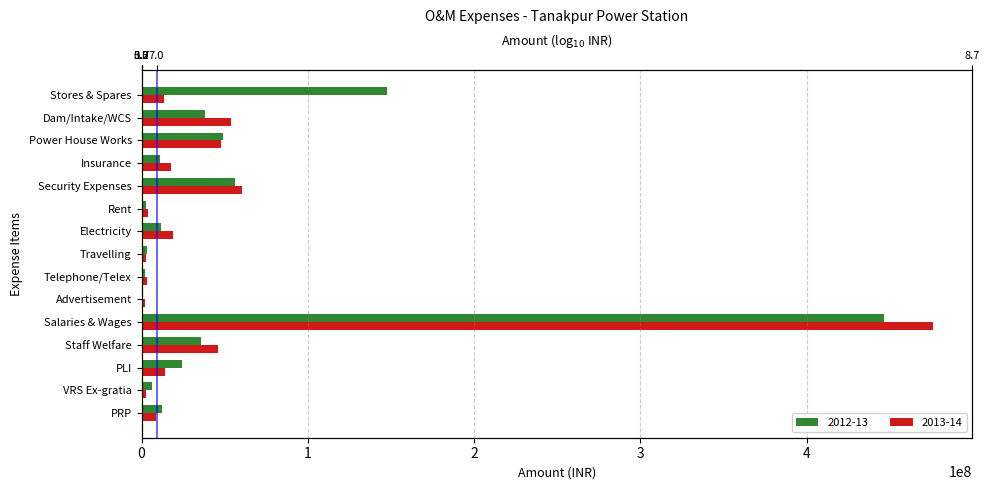

Reading left to right, what are all the values shown in this chart?

2012-13: Stores & Spares=147886638	Dam/Intake/WCS=38113899	Power House Works=49202328	Insurance=11282592	Security Expenses=56081459	Rent=2539593	Electricity=11767781	Travelling=3311840	Telephone/Telex=2287246	Advertisement=749587	Salaries & Wages=446439316	Staff Welfare=35930742	PLI=24436698	VRS Ex-gratia=6543321	PRP=12119507
2013-14: Stores & Spares=13534108	Dam/Intake/WCS=54038940	Power House Works=48030069	Insurance=17929069	Security Expenses=60225386	Rent=3706793	Electricity=18827026	Travelling=2908176	Telephone/Telex=3540640	Advertisement=1870522	Salaries & Wages=475928164	Staff Welfare=45976060	PLI=14328328	VRS Ex-gratia=2829675	PRP=8435389